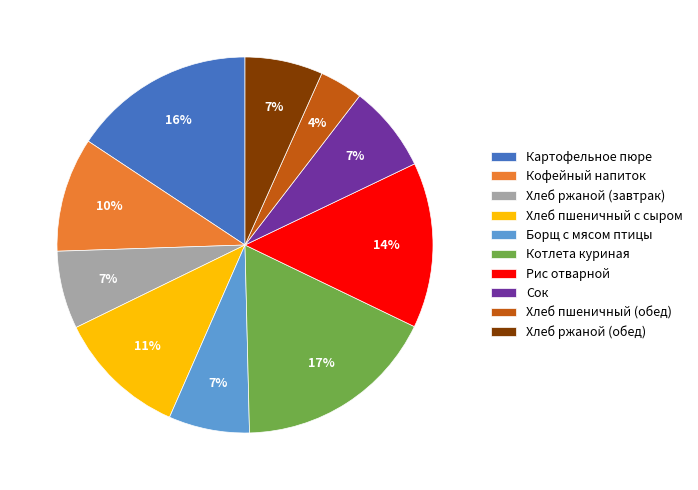

What percentage is the Котлета куриная slice, to the nearest percent?

17%